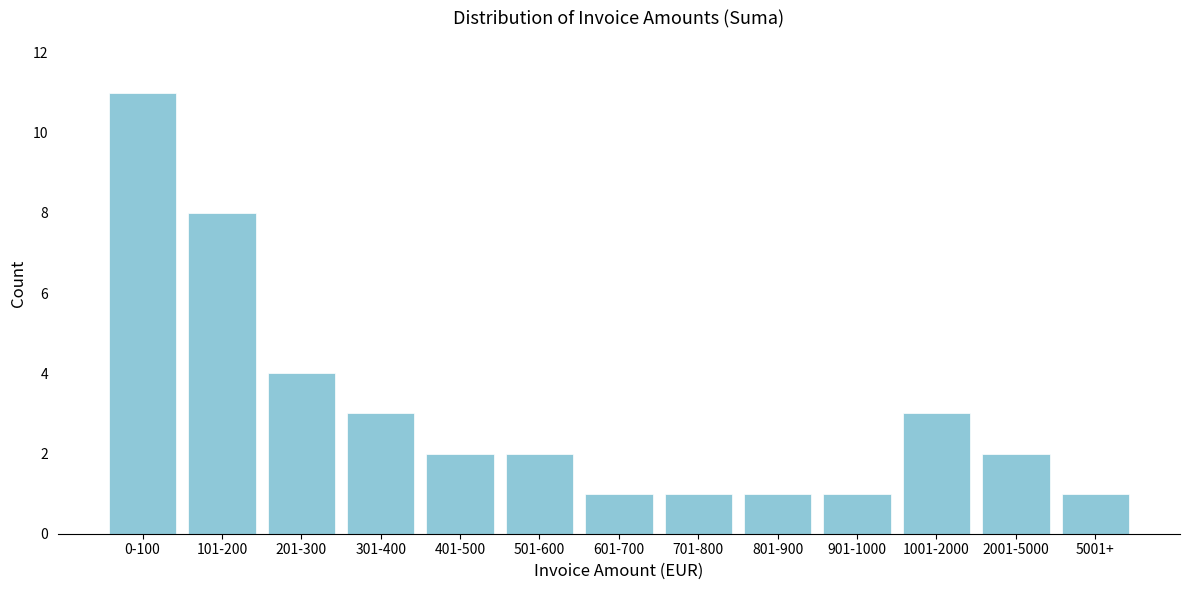

Reading left to right, extract all data points from this chart.

11	8	4	3	2	2	1	1	1	1	3	2	1